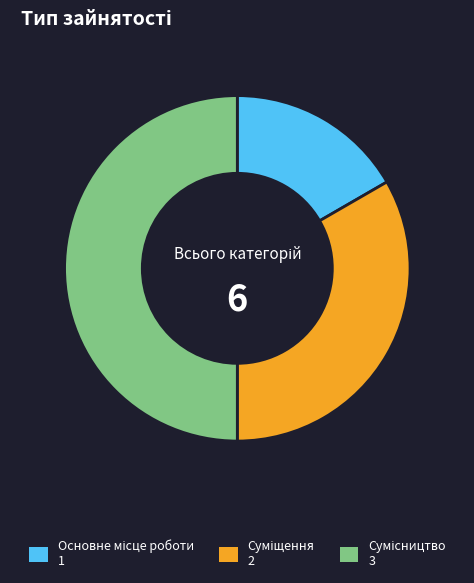

How many segments does this pie chart have?

3